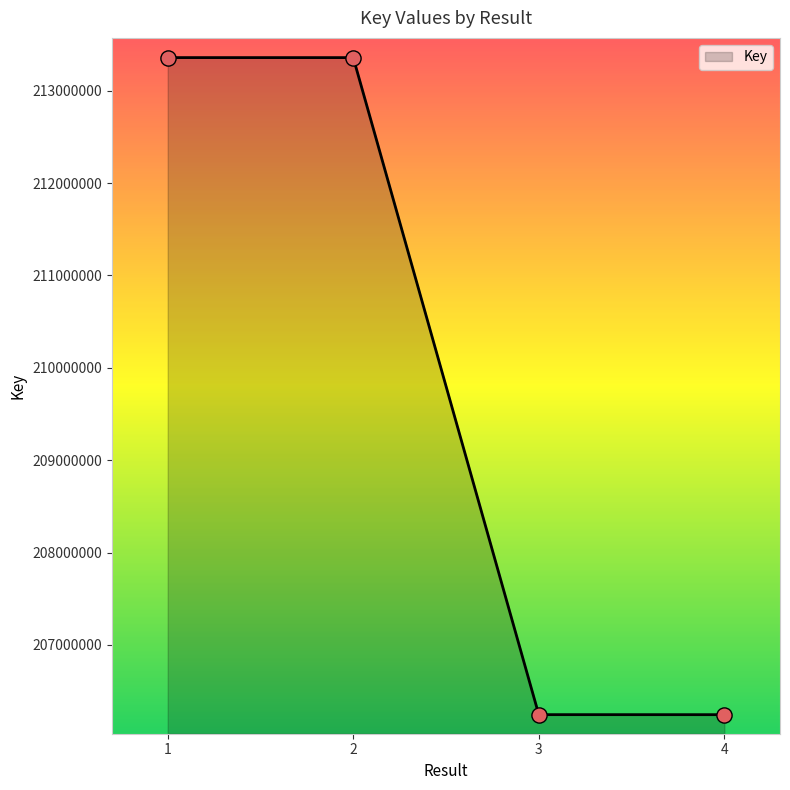

Which has a higher value, 3 or 2?

2